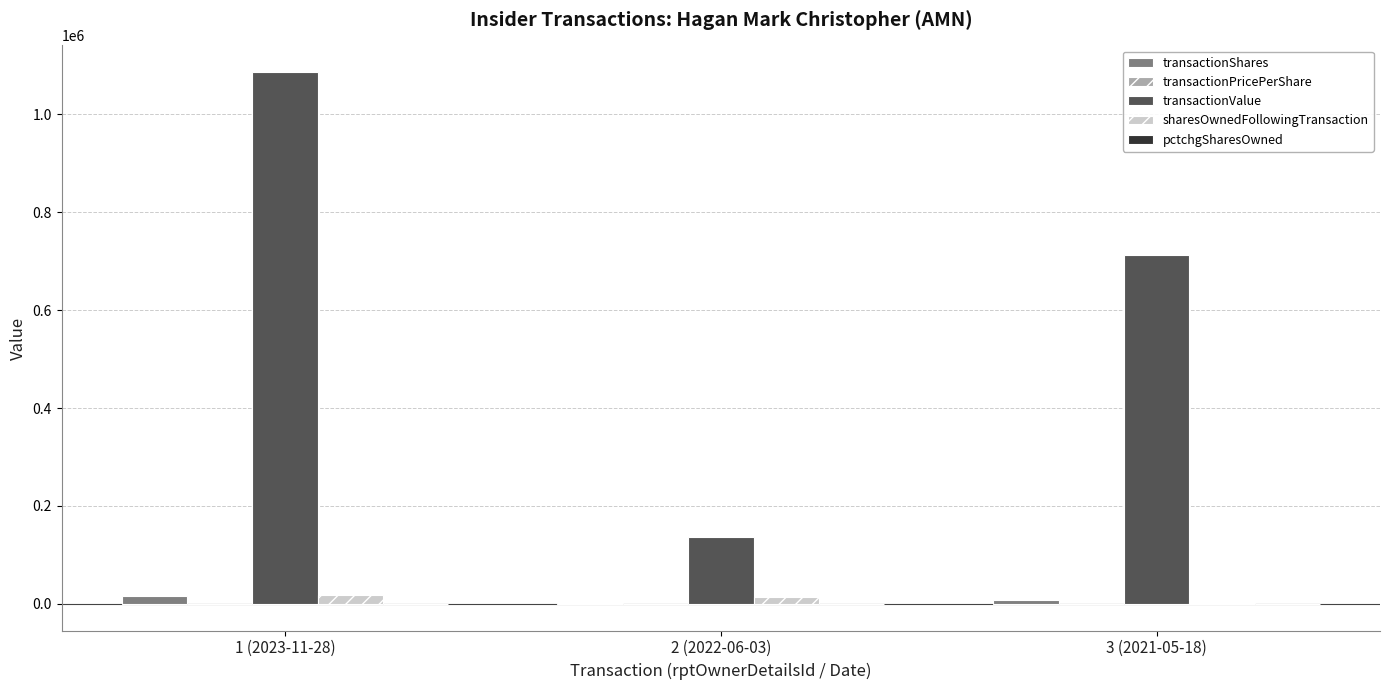

How many data points does each series have?

3